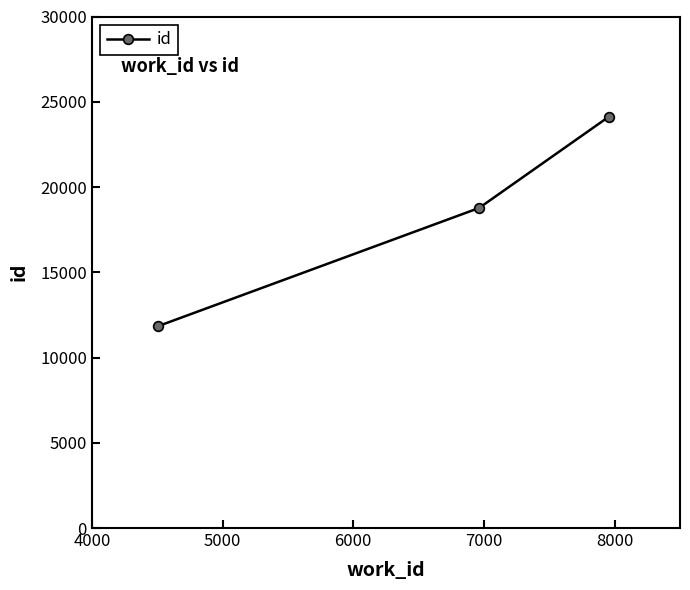

What is the maximum value shown in the chart?

24130